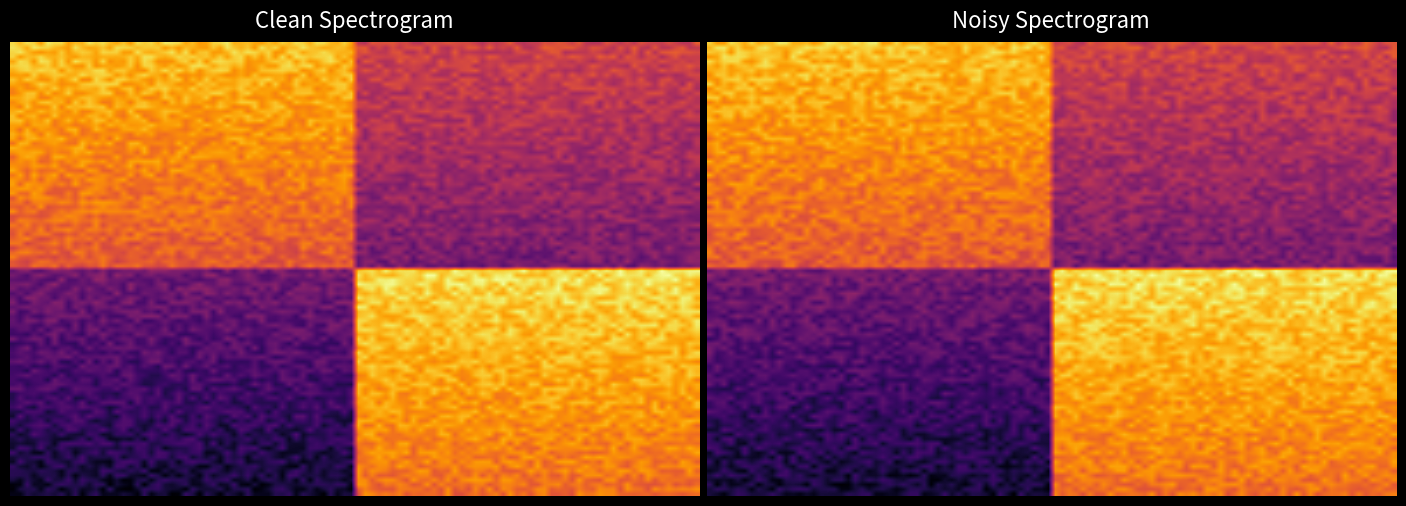

Count the number of categories in the chart.

2